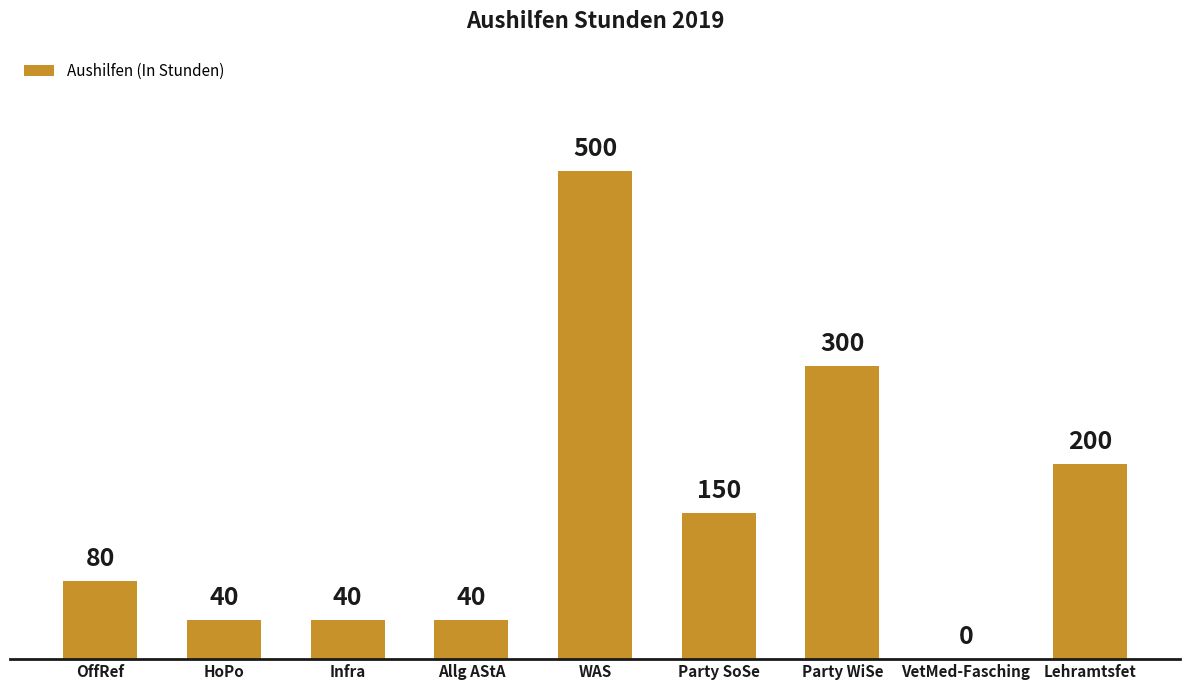

Which has a higher value, Lehramtsfet or WAS?

WAS